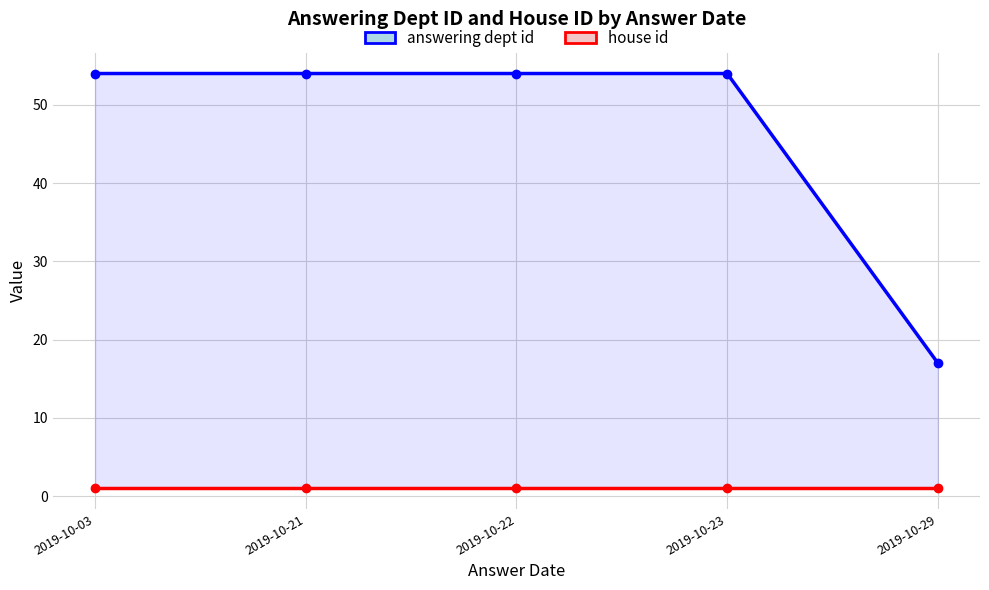

True or false: house id has a value of 1 at 2019-10-21.

True